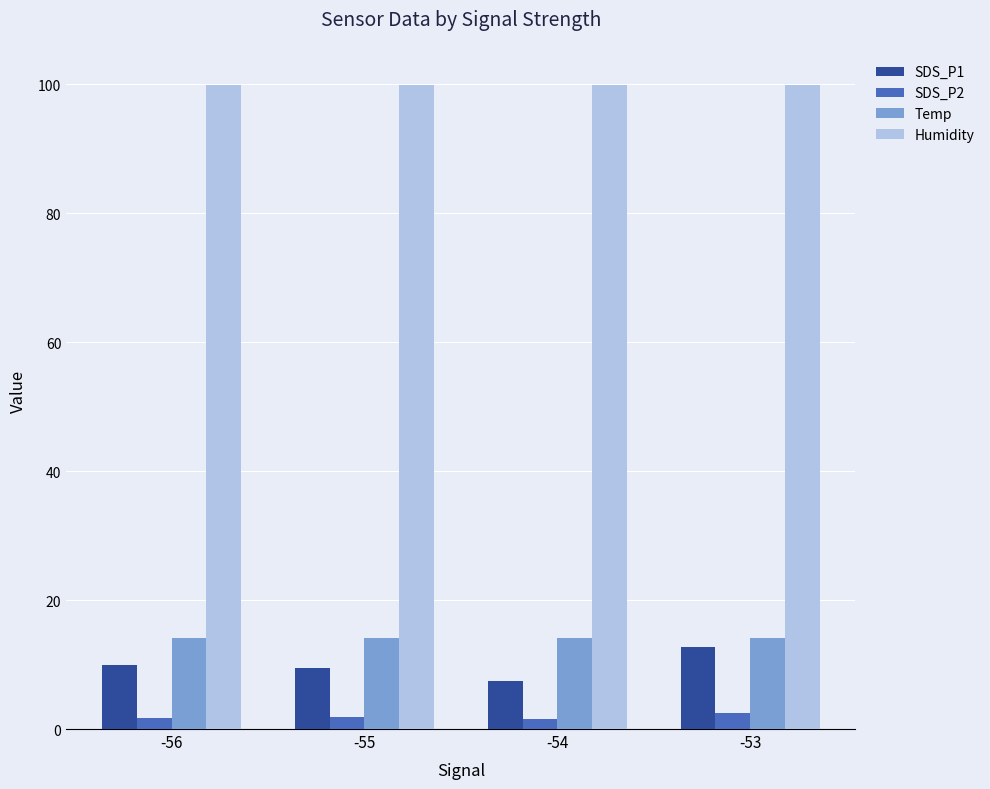

What is the highest value of the Temp series?

14.2